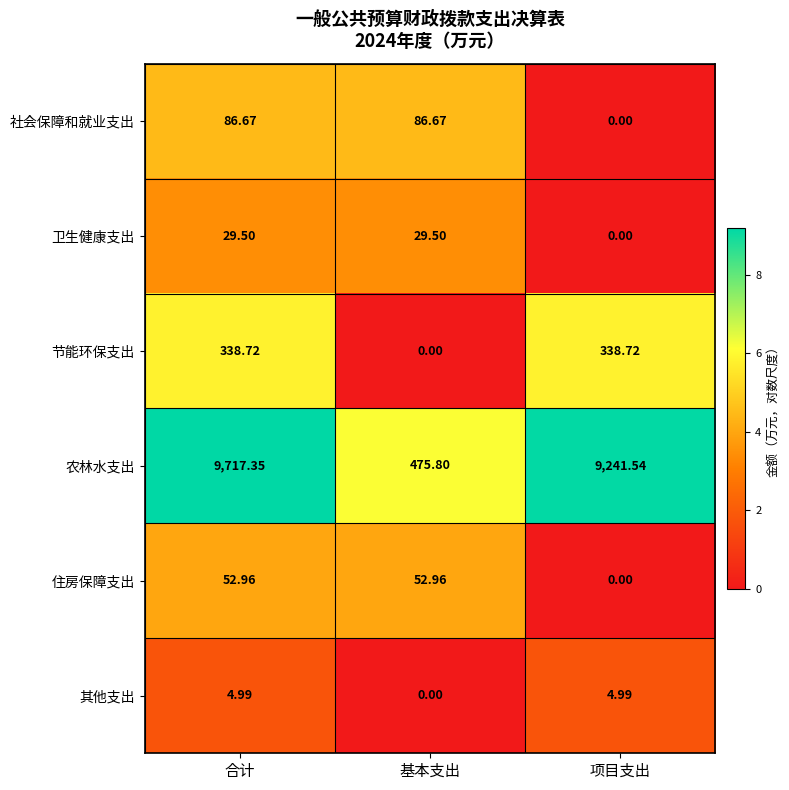

At which category is the sum across all series the highest?

合计